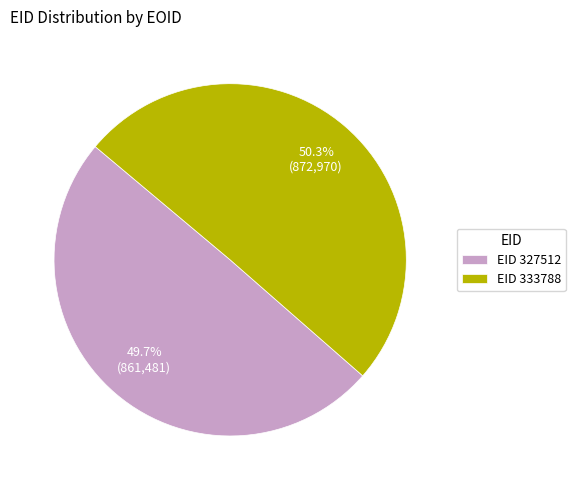

What is the majority slice?

EID 333788